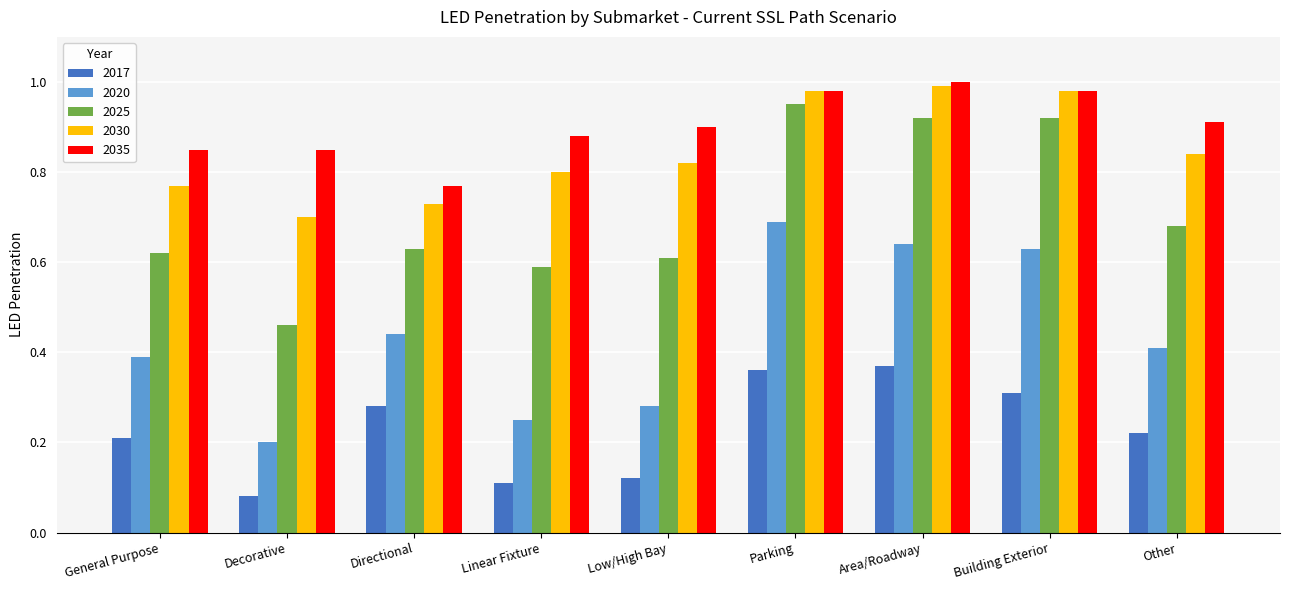

Are the bars horizontal?

No